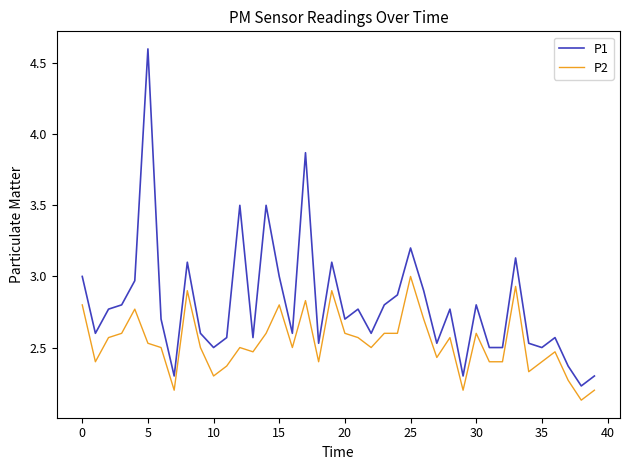

What is the maximum value for P1?

4.6